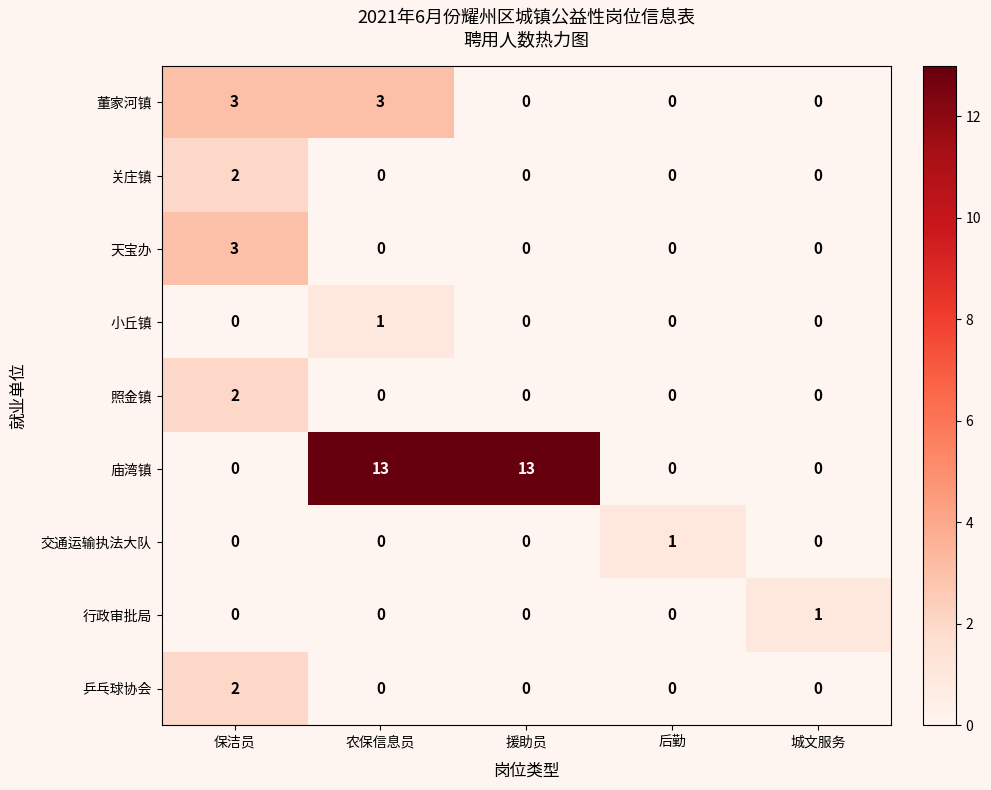

Count the number of categories in the chart.

5